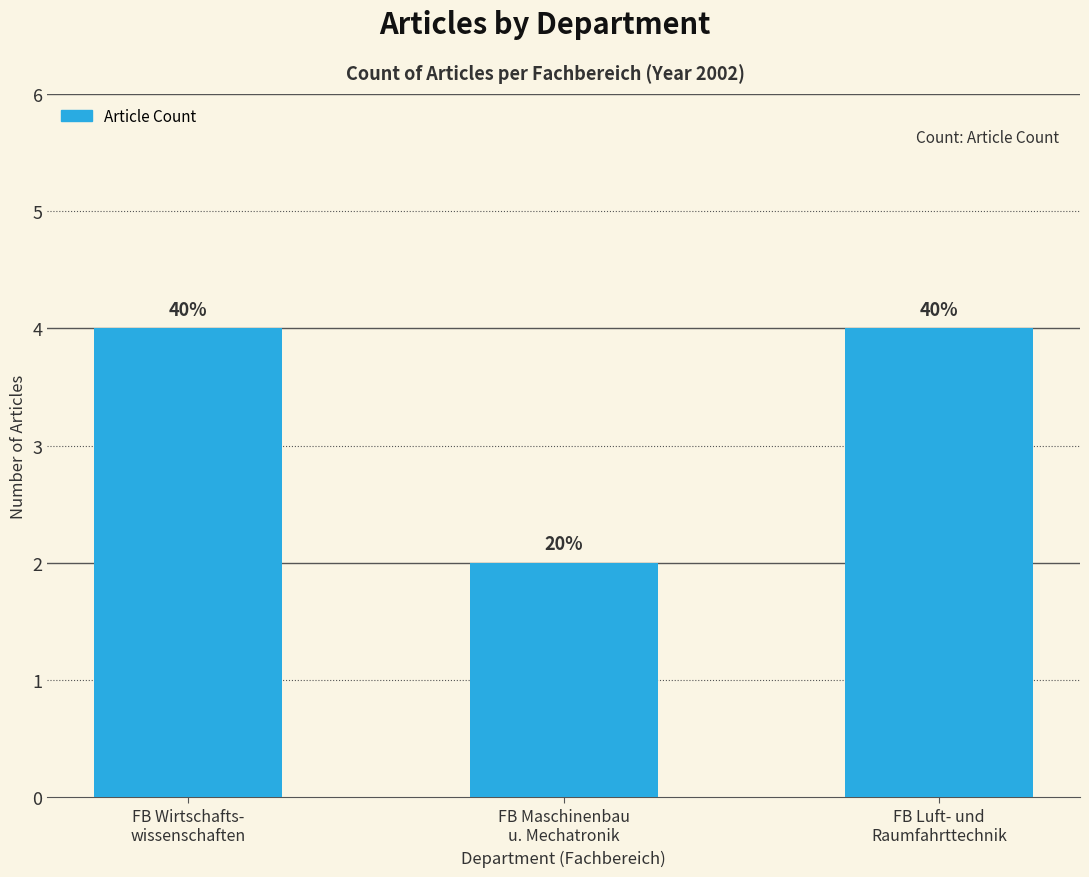

List the labels in order of value, largest first.

FB Wirtschafts-
wissenschaften, FB Luft- und
Raumfahrttechnik, FB Maschinenbau
u. Mechatronik